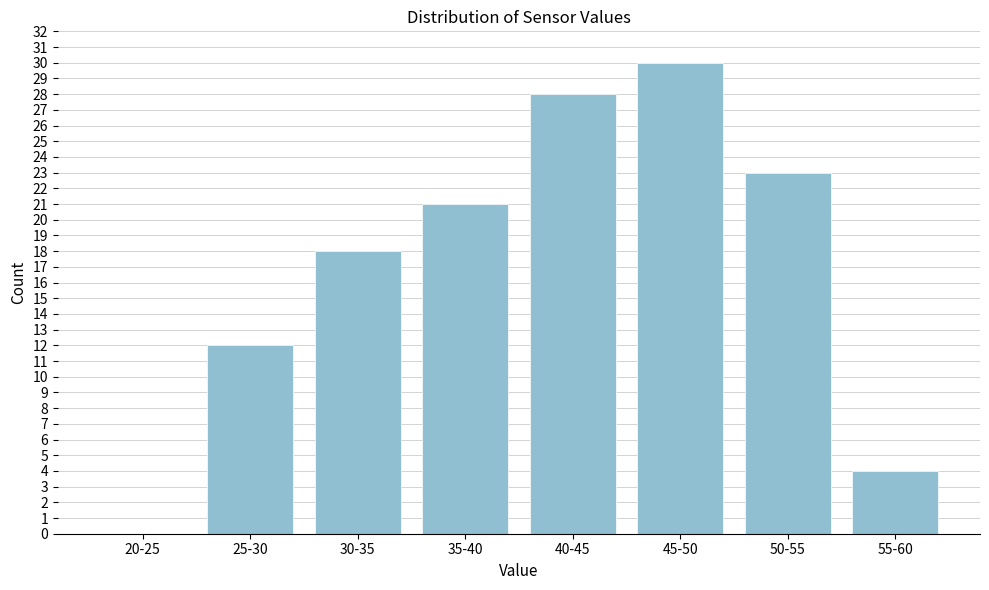

Reading right to left, transcribe all the data shown in this chart.

55-60=4	50-55=23	45-50=30	40-45=28	35-40=21	30-35=18	25-30=12	20-25=0